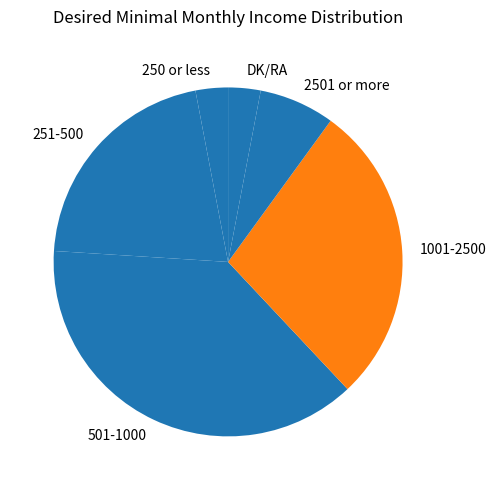

What is the largest slice in the pie chart?

501-1000